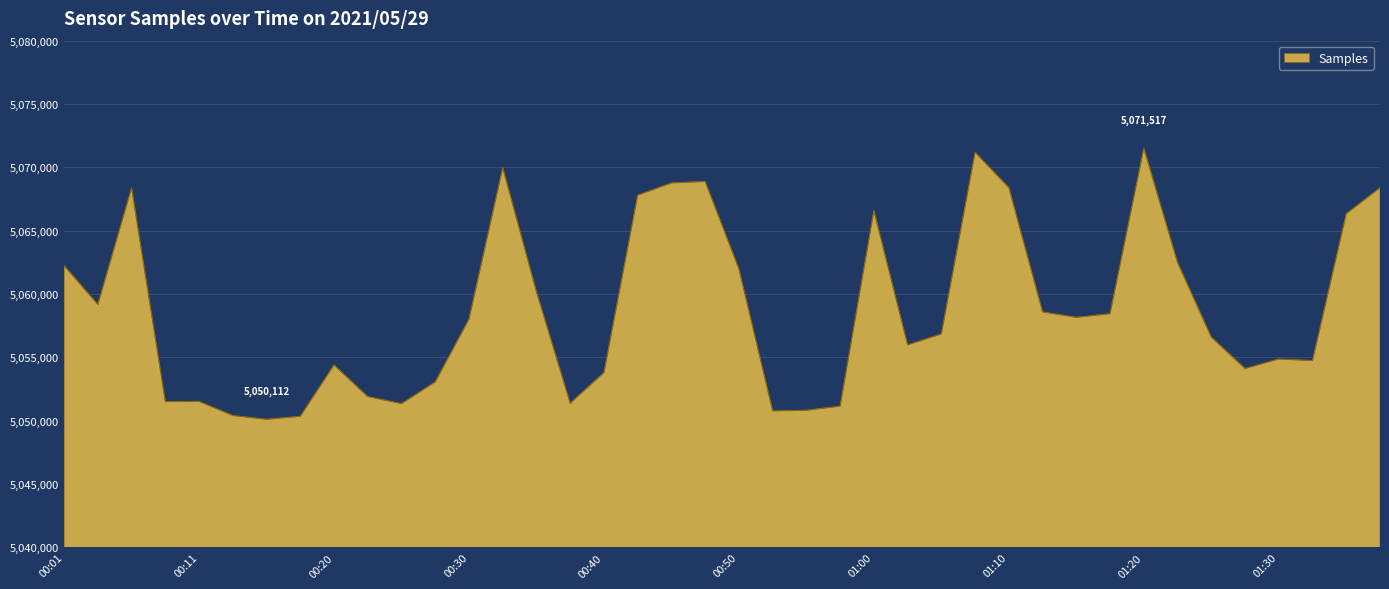

What is the maximum value shown in the chart?

5071517